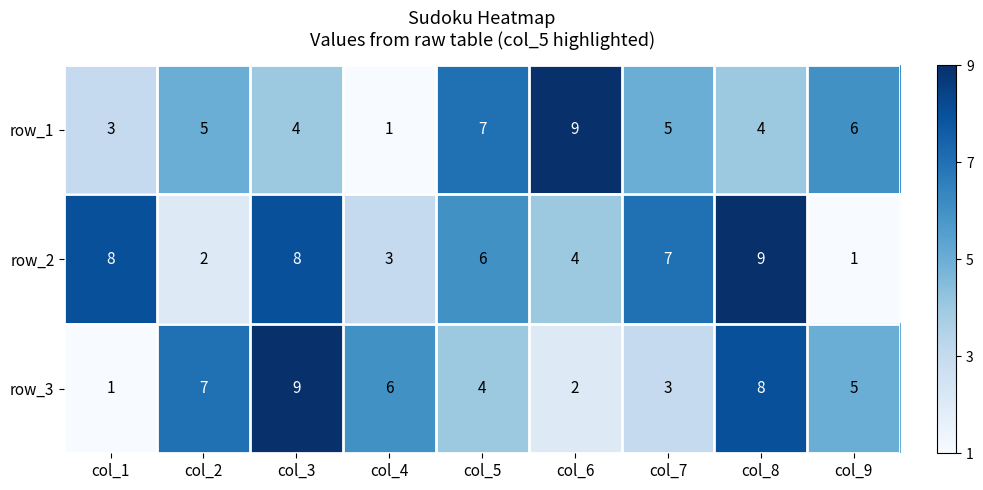

What is the sum of all row_2 values?

48